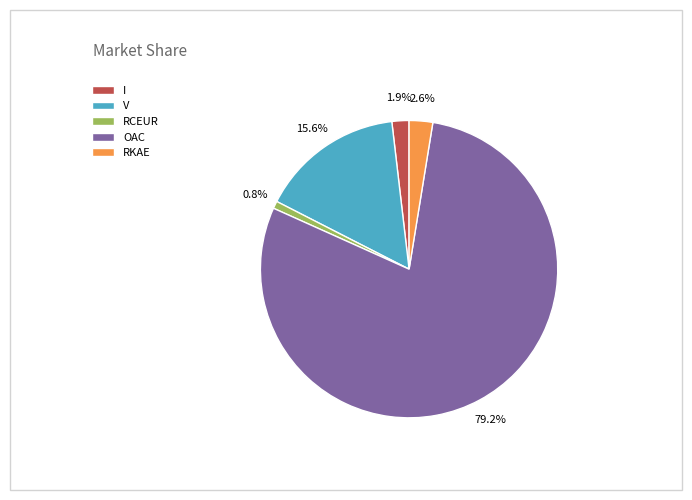

Which has a higher value, I or RKAE?

RKAE